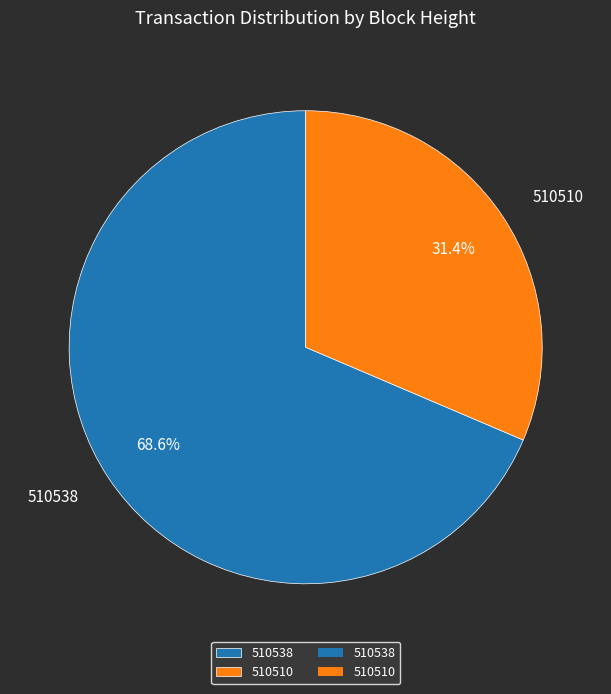

Which category has the smallest portion of the pie?

510510